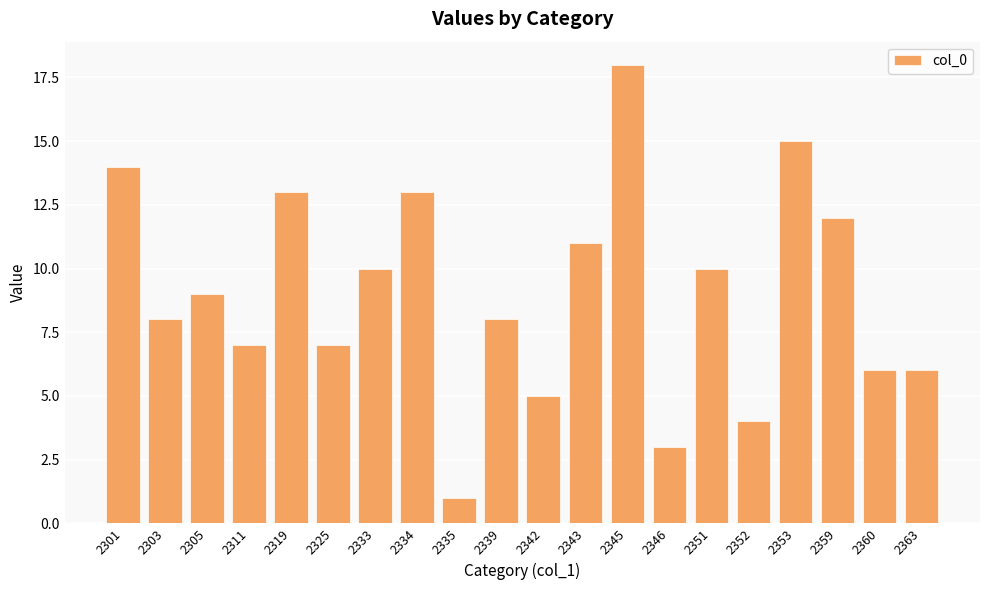

How many data points does each series have?

20